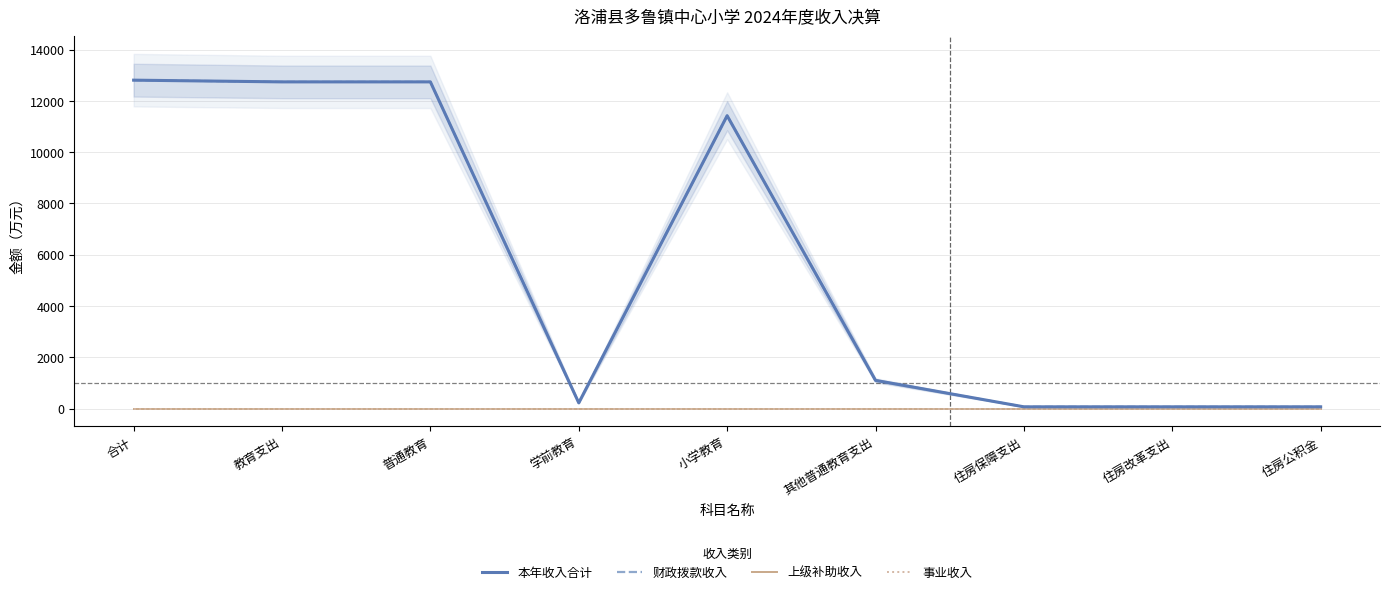

True or false: 财政拨款收入 has a value of 11423.1 at 小学教育.

True